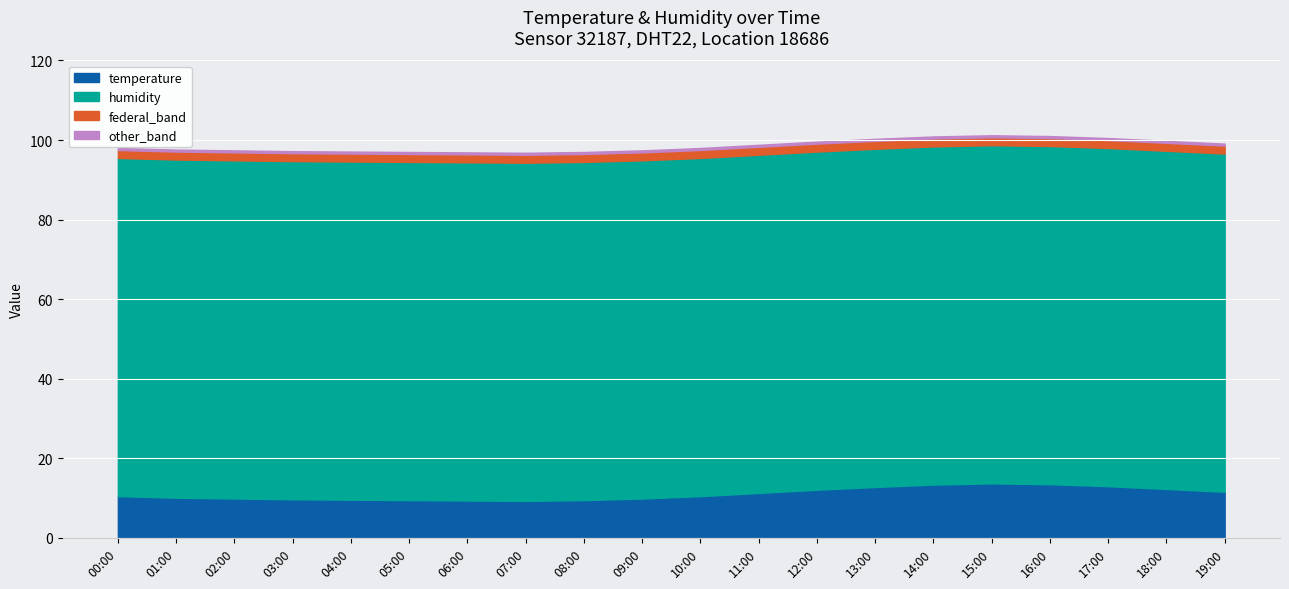

What is the total value across all series at 13:00?

100.3